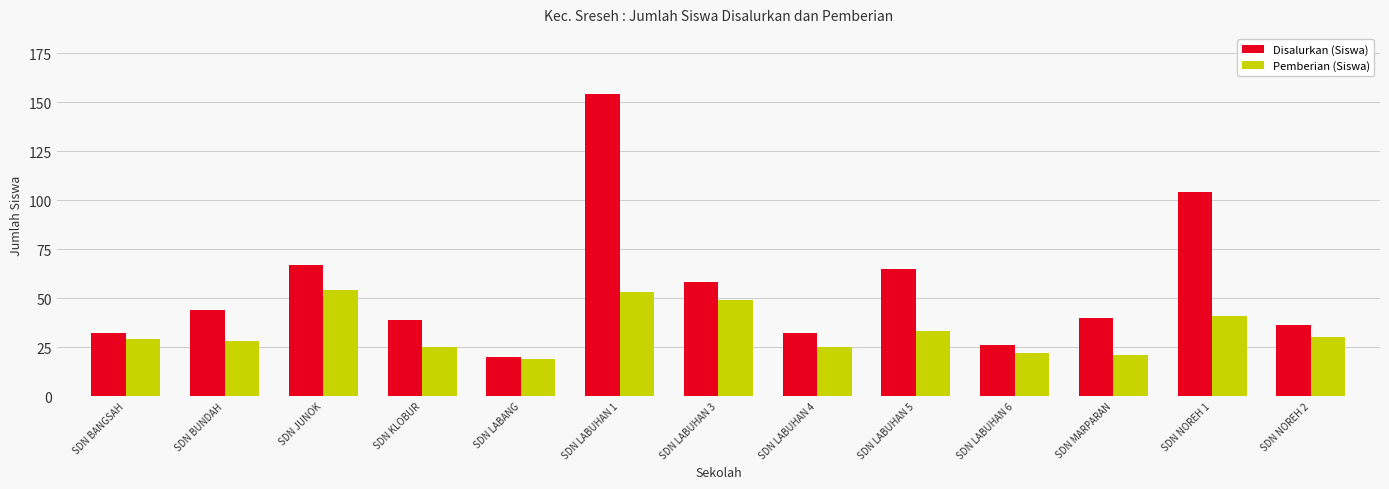

What is the value of the Pemberian (Siswa) bar at the 10th from the left?

22